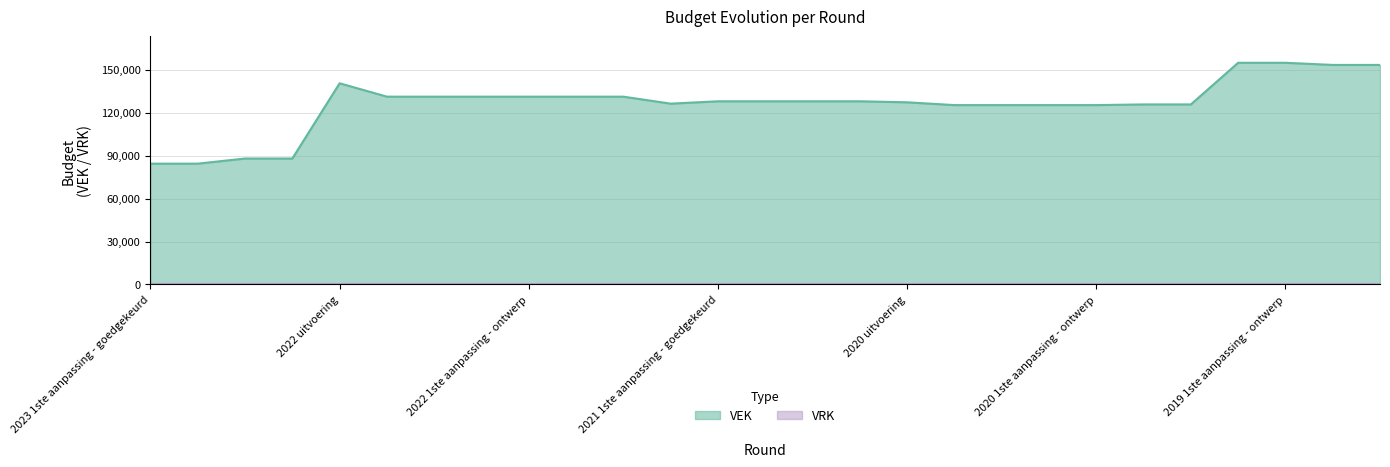

What is the minimum value shown in the chart?

0